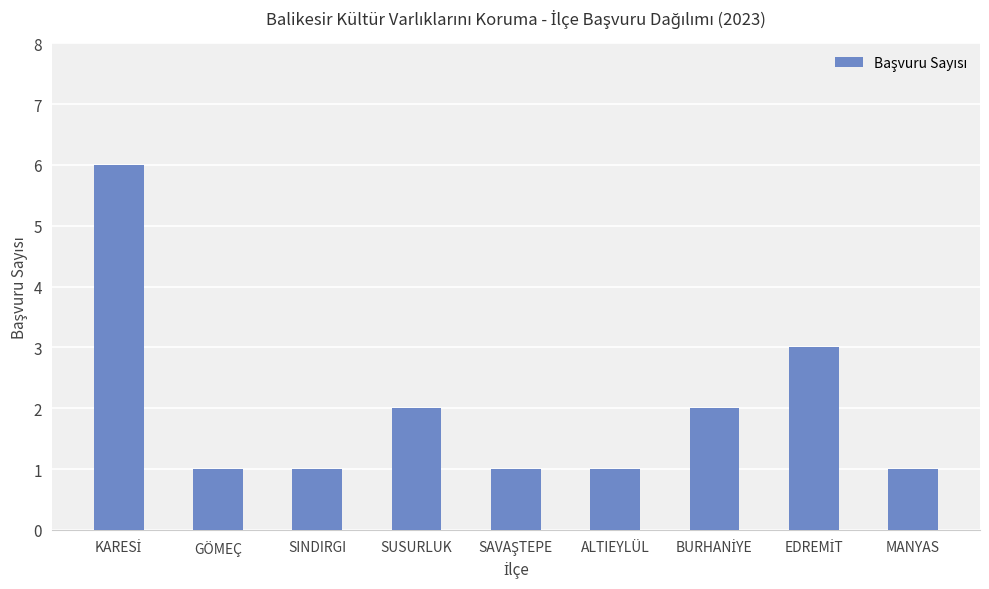

Count the number of categories in the chart.

9